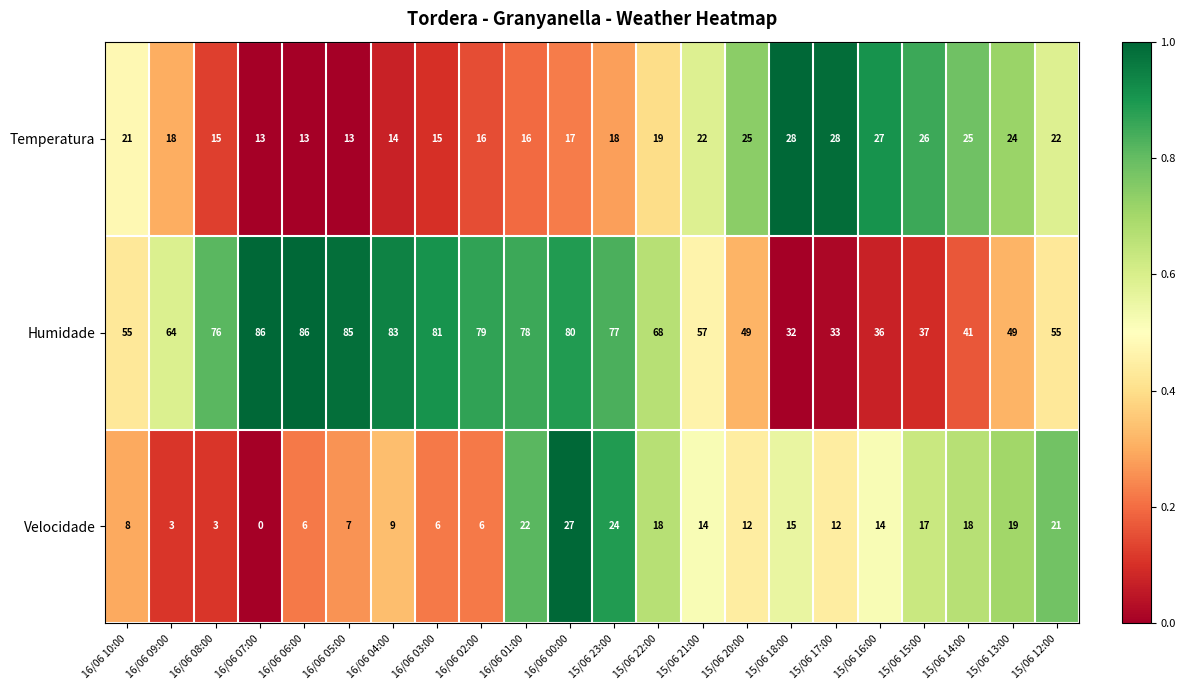

Rank the series by their maximum value, from highest to lowest.

Humidade, Temperatura, Velocidade